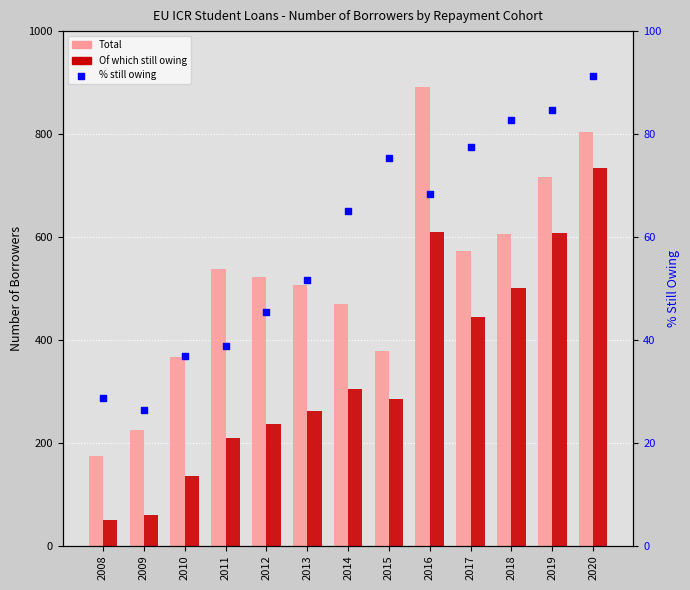

What is the total value across all series at 2019?

1408.7